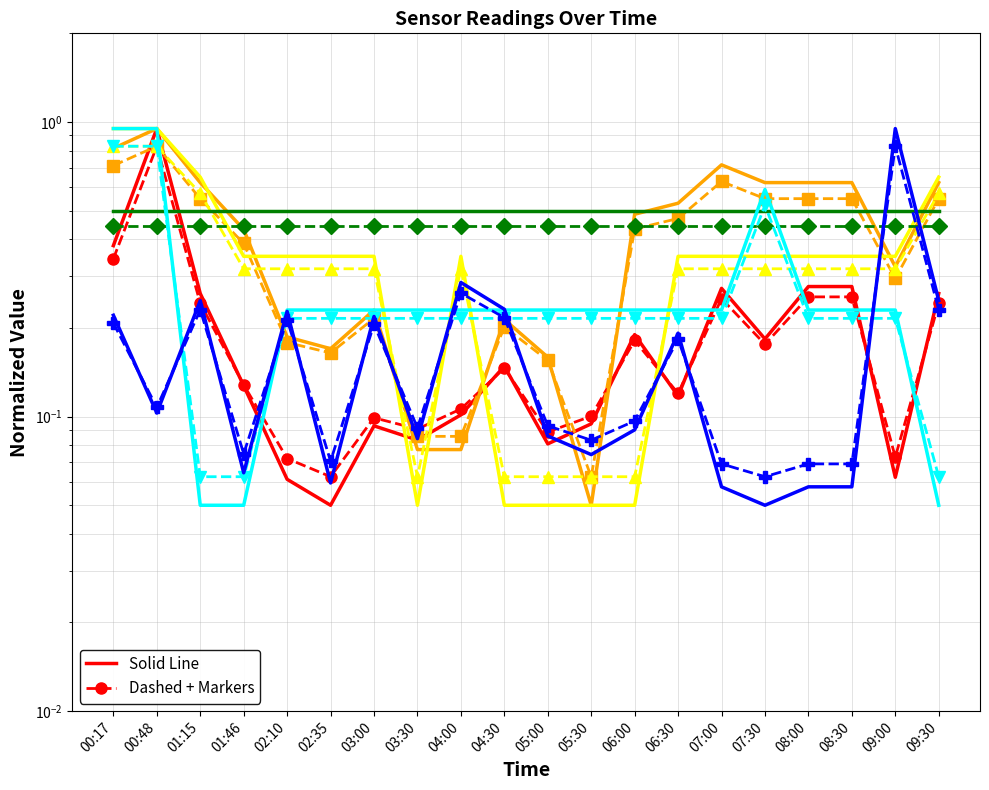

What is the difference between the SDS_P2 values at 01:46 and 09:30?

0.2